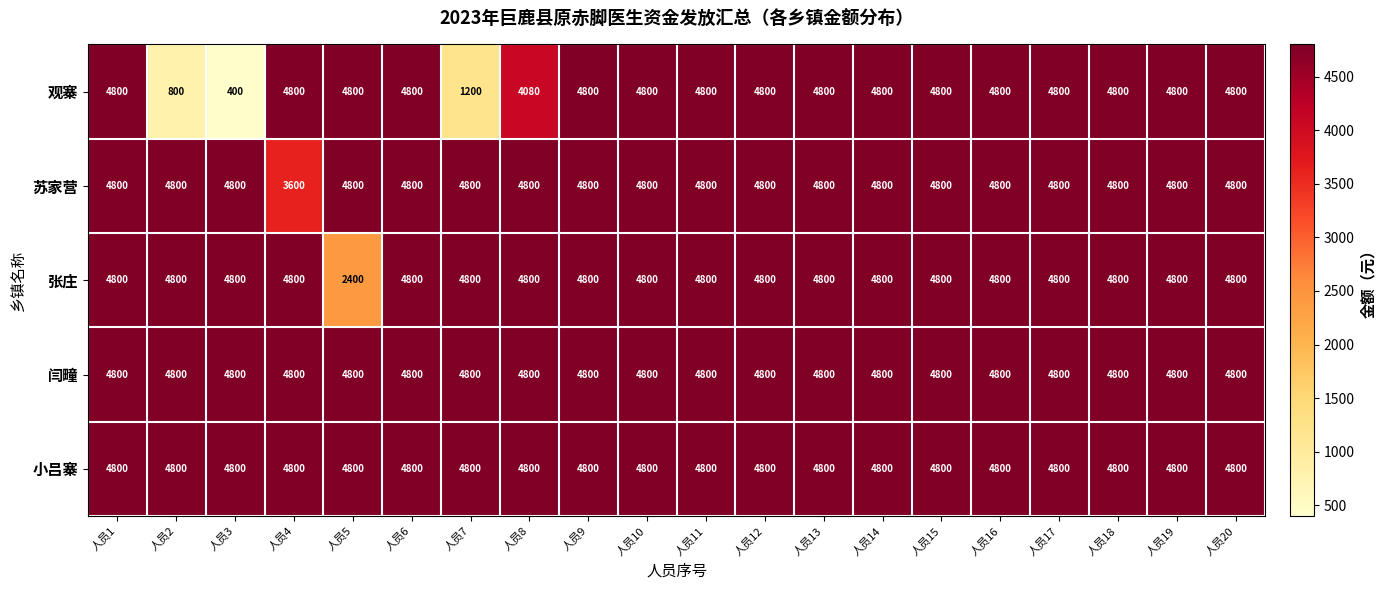

What is the sum of all 闫疃 values?

96000